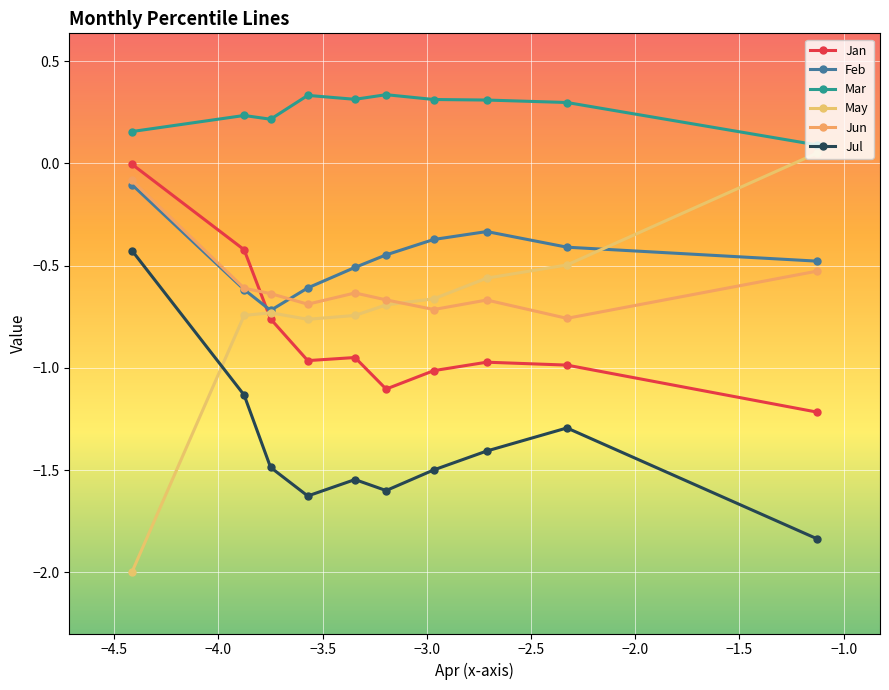

What is the difference between the maximum and minimum values in the Mar series?

0.2